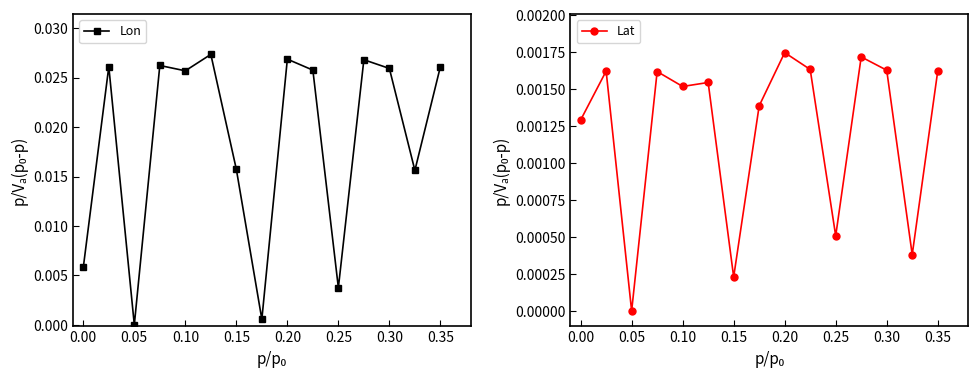

True or false: Lon has more than 2 points higher than both neighbors.

True